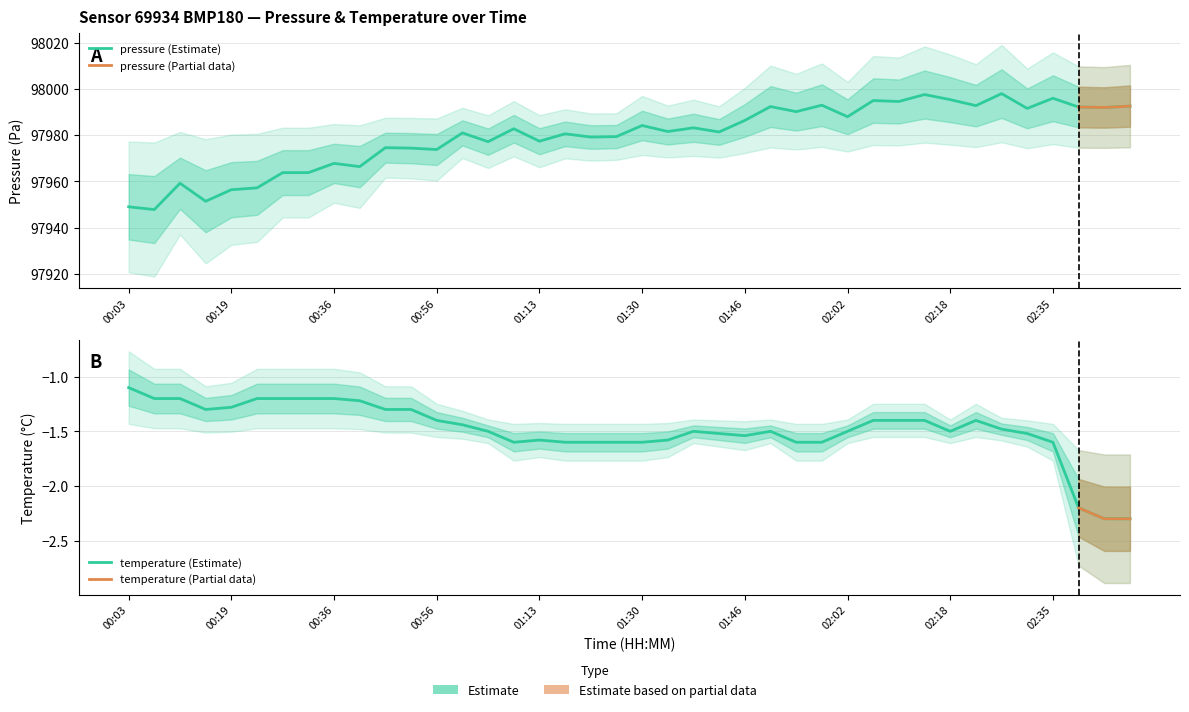

Which category has the highest value across all series?

02:26